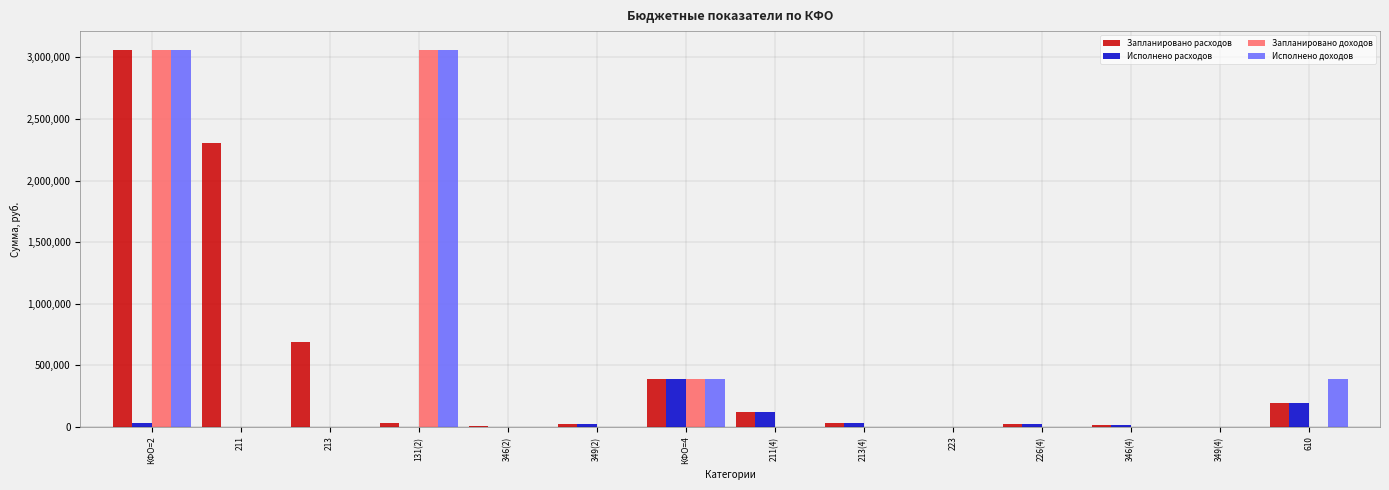

What is the sum of all Запланировано доходов values?

6504900.0